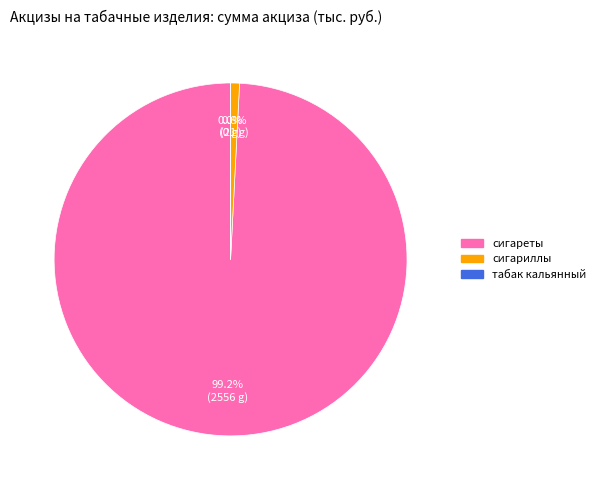

Is there a majority slice in this chart?

Yes